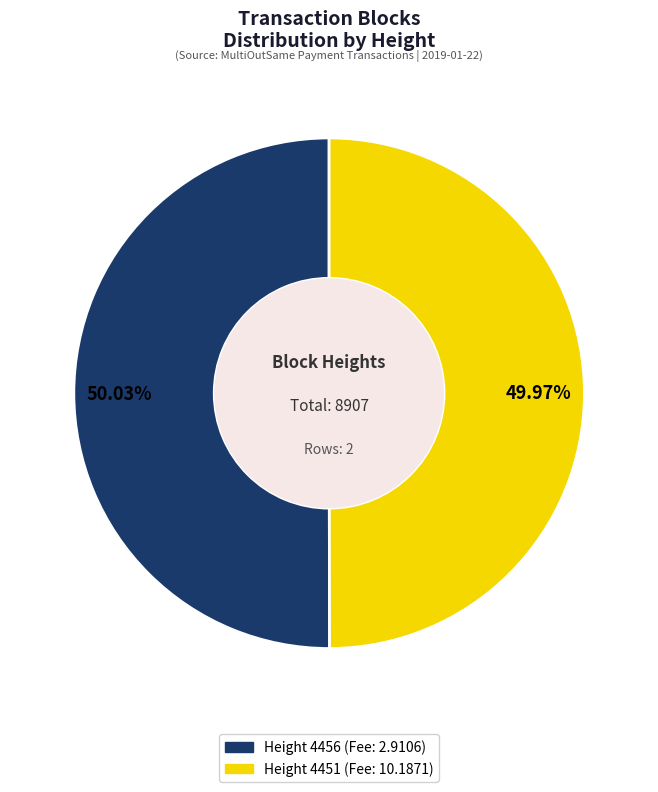

Is there a majority slice in this chart?

Yes